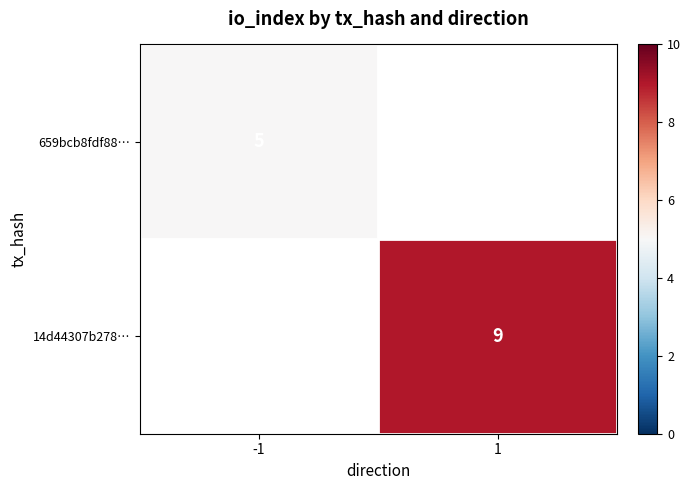

Is it true that 659bcb8fdf88… equals 3.2 at -1?

False